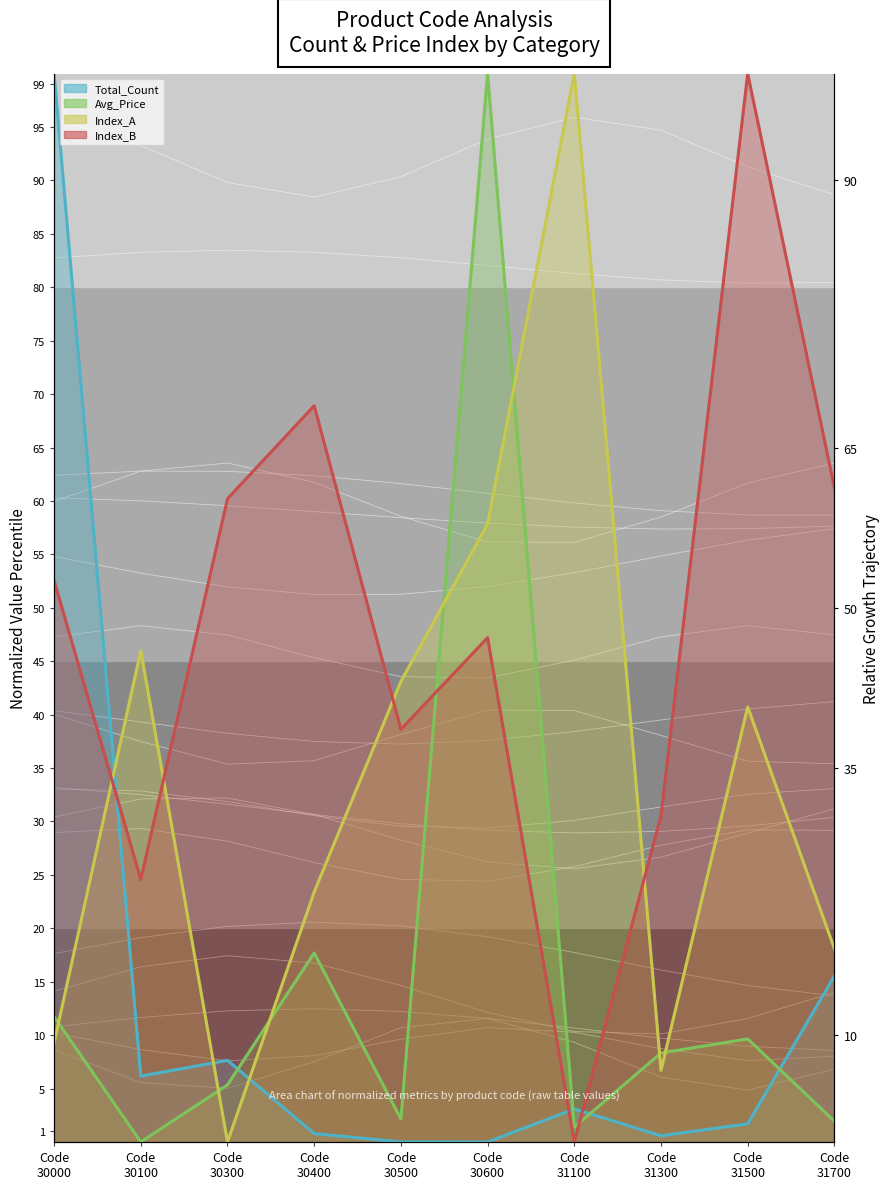

How many data points in Index_A_line are less than 40?

5